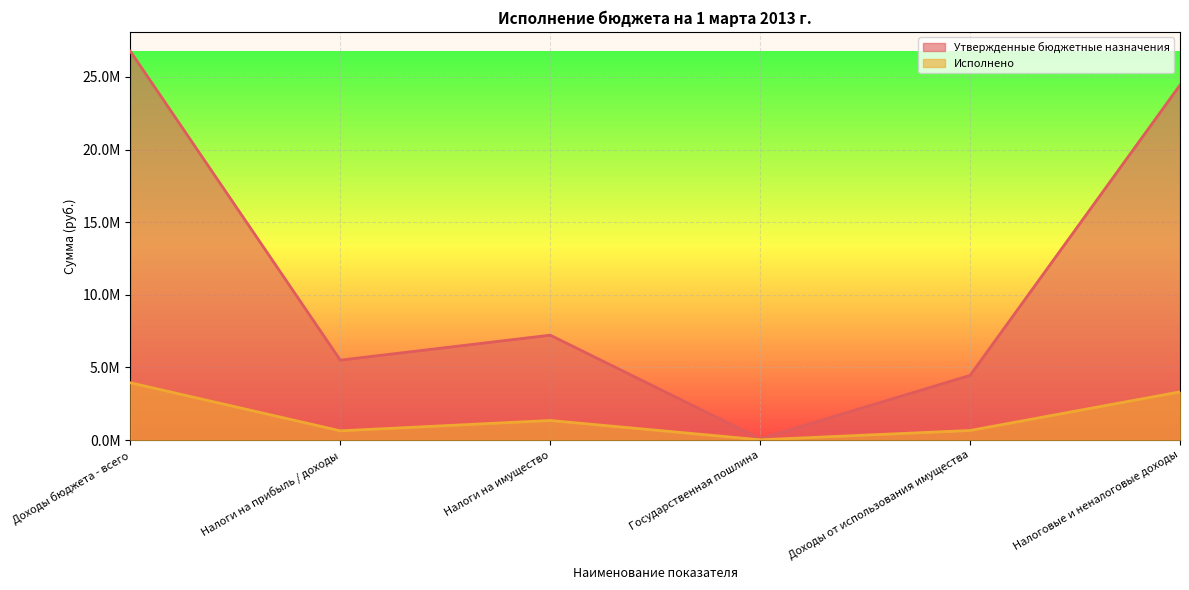

Does the chart display data point markers on the line(s)?

No